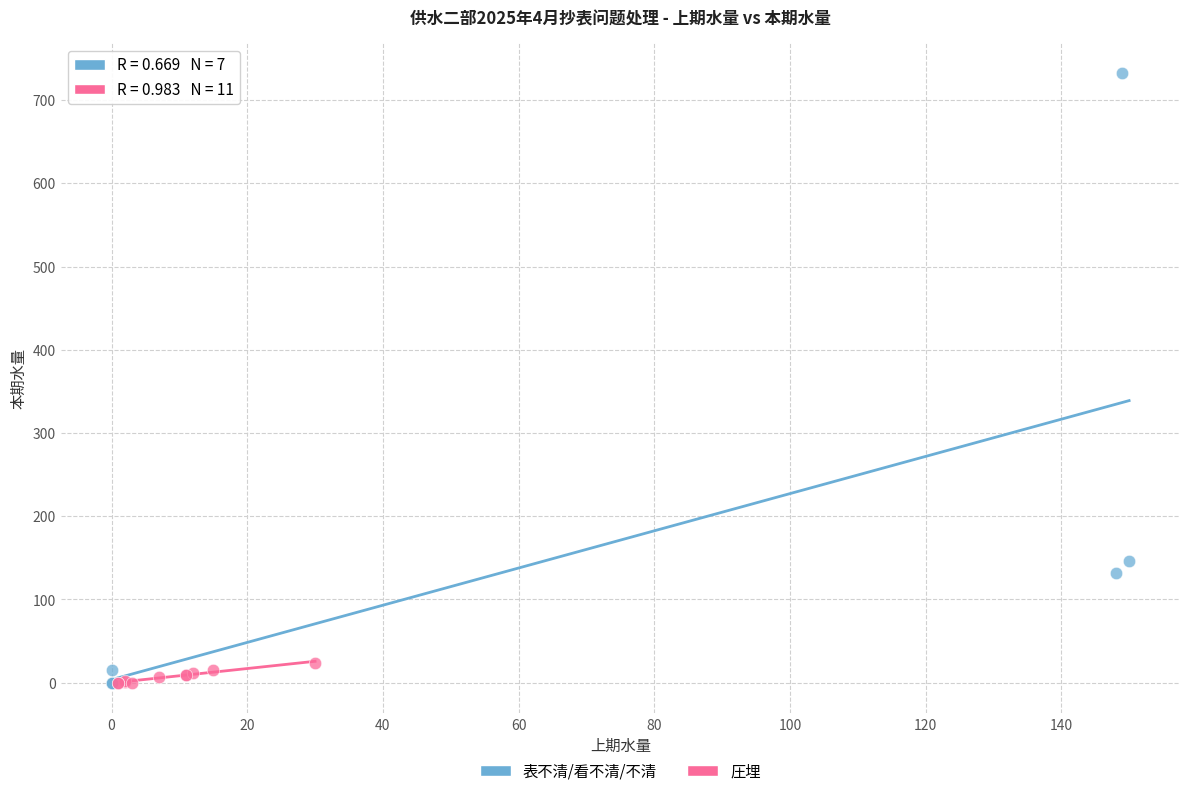

Which series reaches the maximum Y coordinate?

表不清/看不清/不清